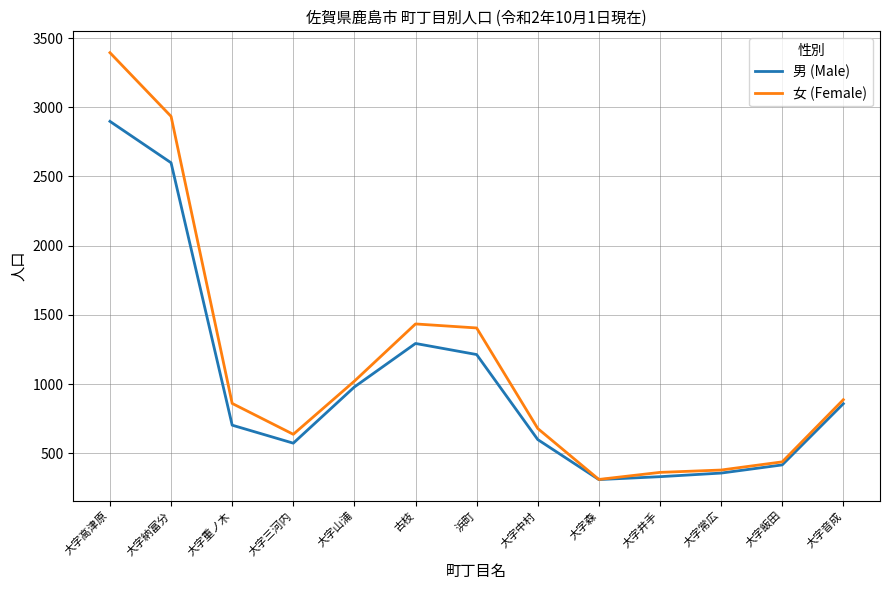

The 女 (Female) series shows 380 at 大字常広. True or false?

True